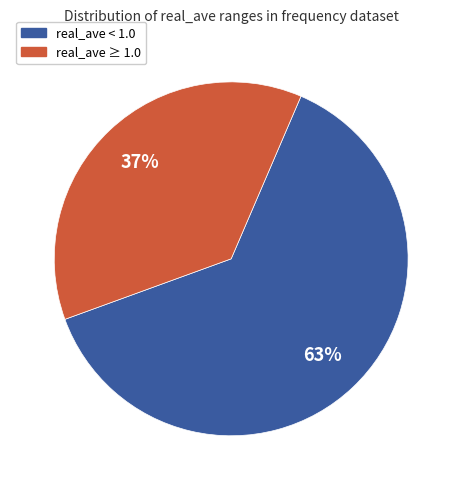

Count the number of slices in the pie.

2